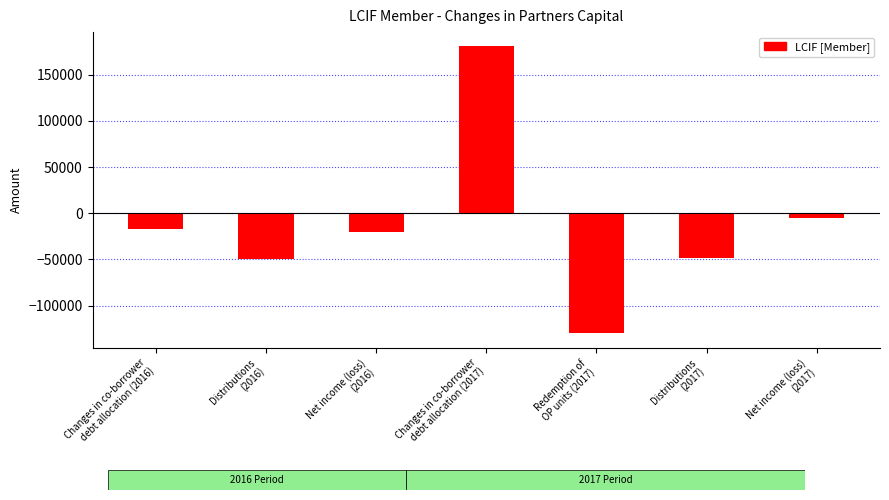

What is the greatest value displayed?

180565